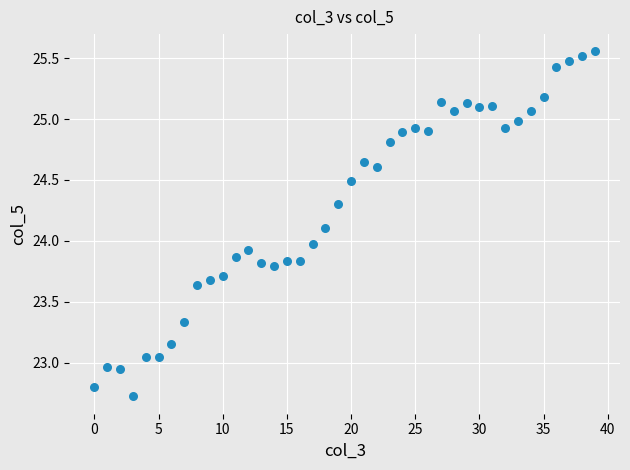

What is the range of Y values (max minus min)?

2.8